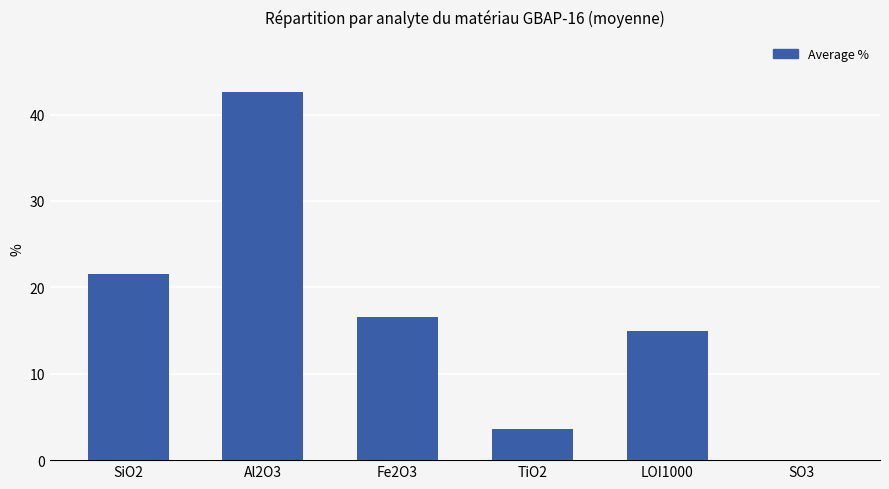

Which label corresponds to the largest value in the chart?

Al2O3